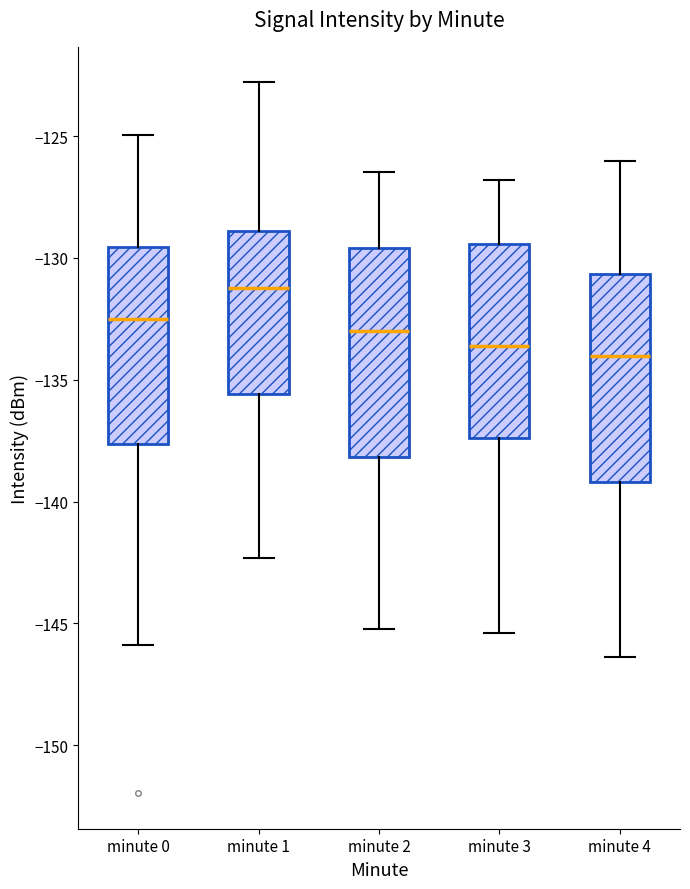

Reading left to right, transcribe this box plot: for each box, give where its median line is, the range the box spans, and where its two whiskers end, as read against the y-axis. The values are not printed on the chart, so give them approximately, as read against the axis.

minute 0: median -132.5, box -137.5 to -129.5, whiskers -146.0 to -125.0
minute 1: median -131.0, box -135.5 to -129.0, whiskers -142.5 to -123.0
minute 2: median -133.0, box -138.0 to -129.5, whiskers -145.0 to -126.5
minute 3: median -133.5, box -137.5 to -129.5, whiskers -145.5 to -127.0
minute 4: median -134.0, box -139.0 to -130.5, whiskers -146.5 to -126.0